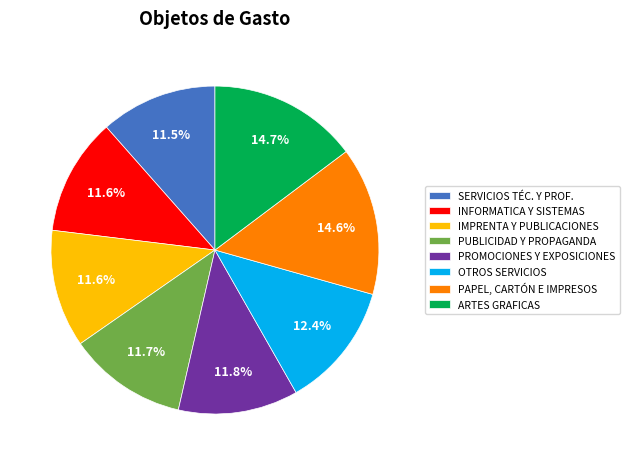

Does any single category account for the majority?

No